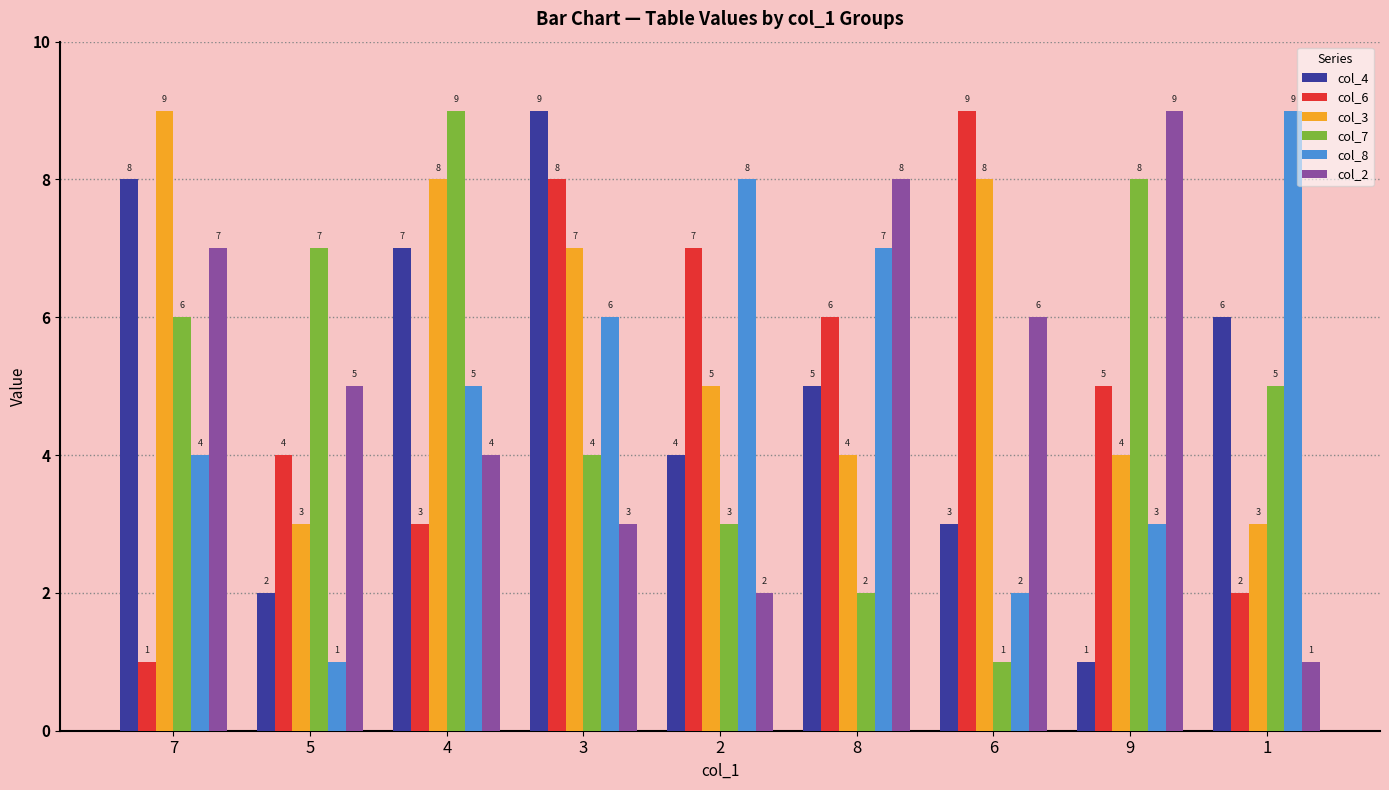

How many categories are shown in the chart?

9